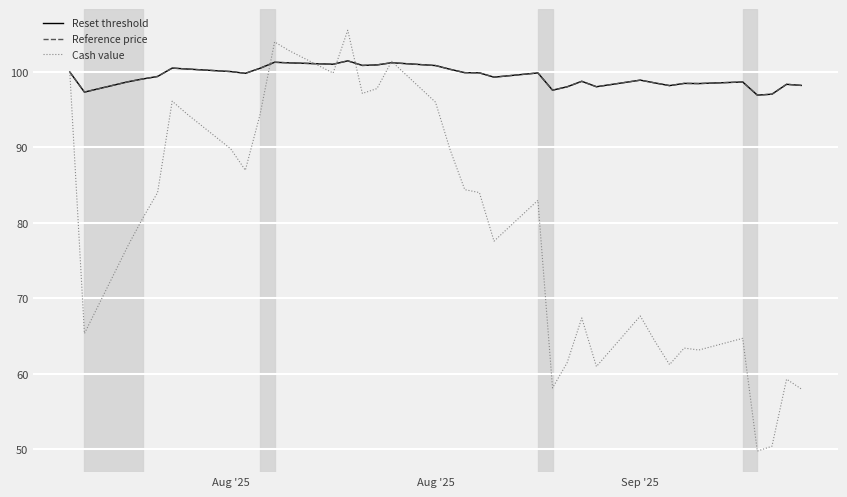

True or false: Cash value has more than 0 points higher than both neighbors.

True